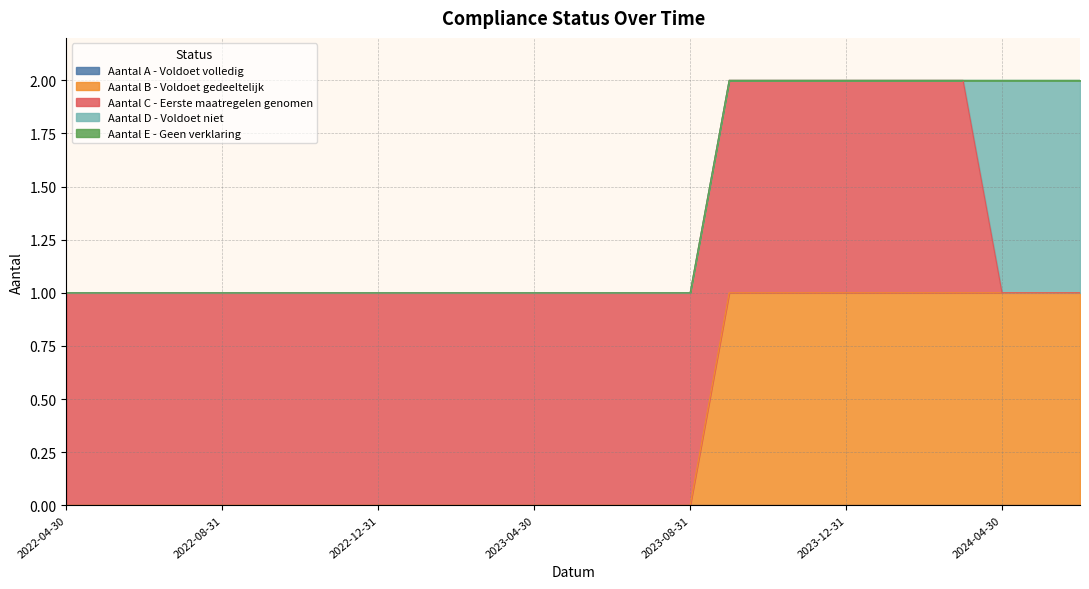

At which category is the sum across all series the highest?

2023-09-30